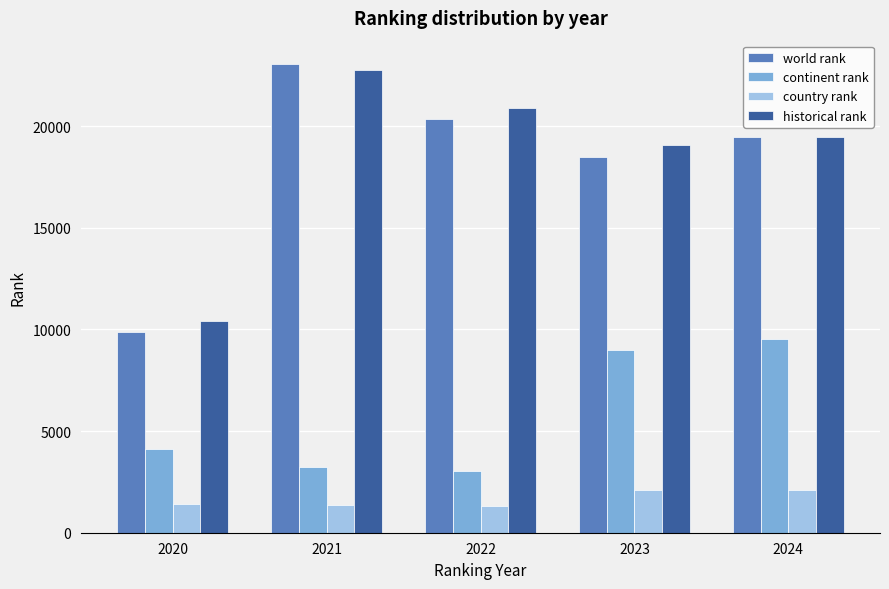

Is it true that country rank equals 1173.5 at 2024?

False